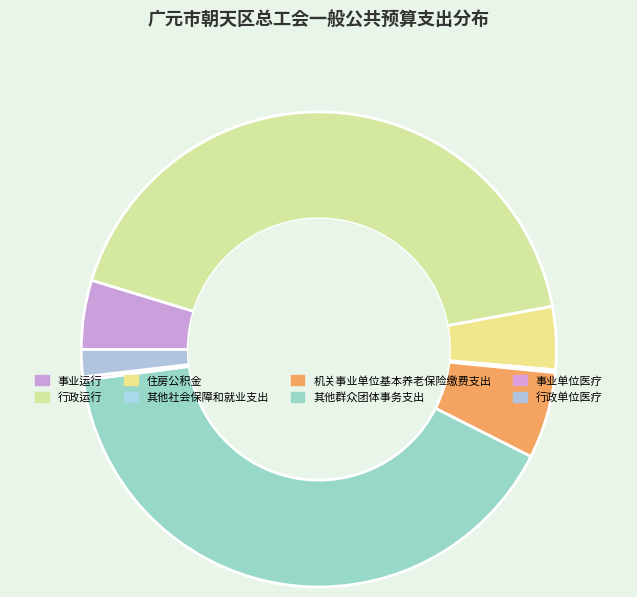

Between 行政运行 and 机关事业单位基本养老保险缴费支出, which is larger?

行政运行